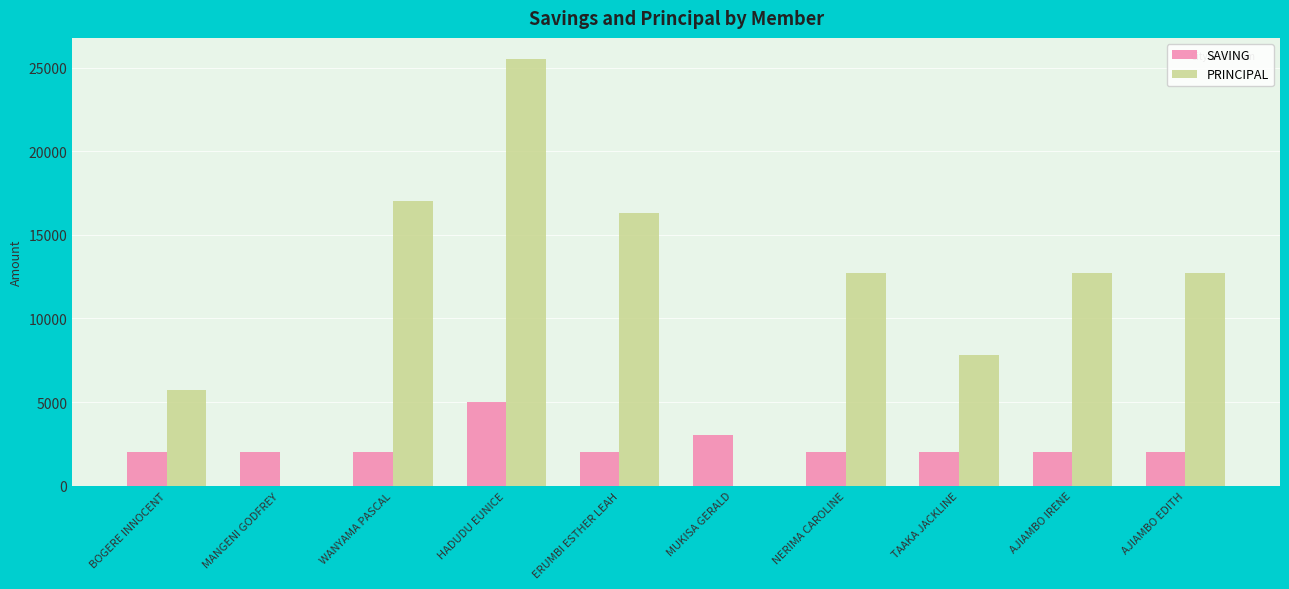

At which category does the chart reach its peak across all series?

HADUDU EUNICE